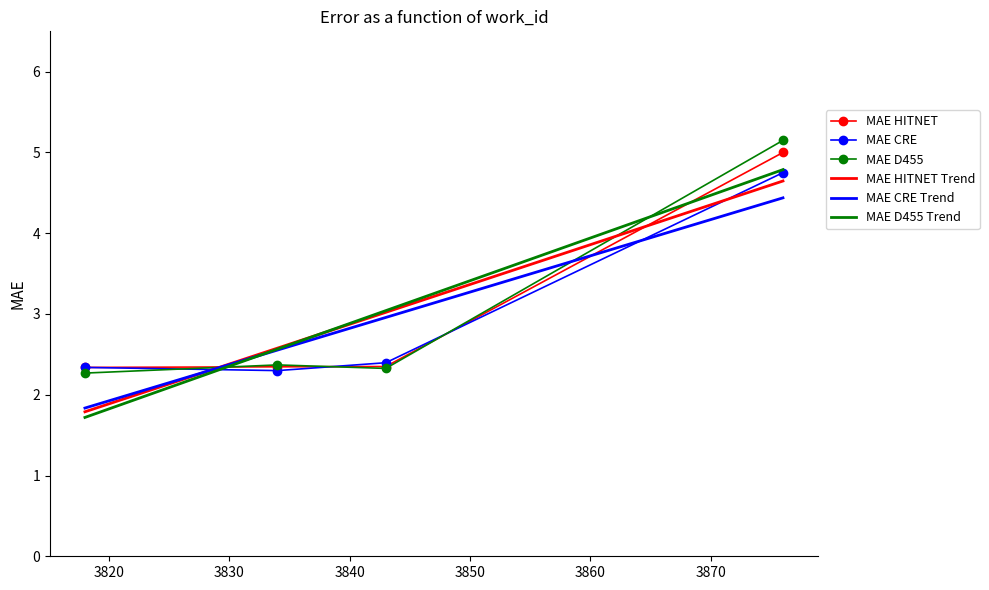

True or false: MAE CRE Trend and MAE D455 intersect in this chart.

True